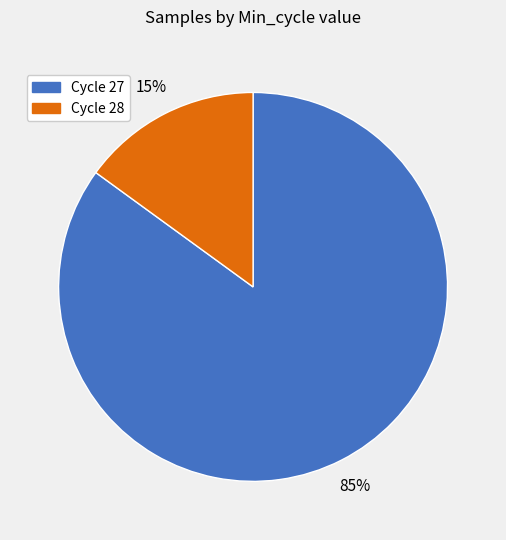

To the nearest percent, what is the average slice percentage?

50%